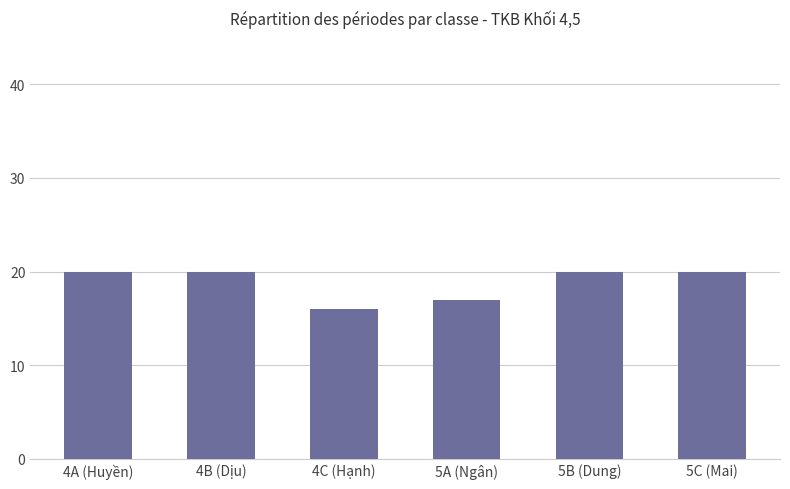

What position from the right is 5A (Ngân)?

3